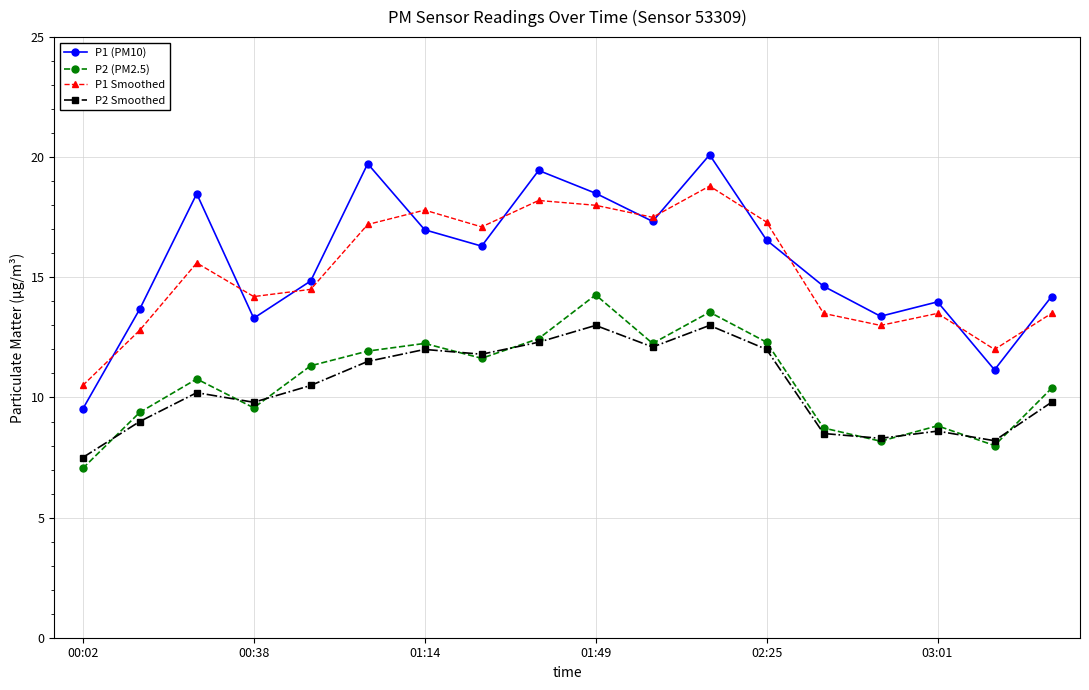

Rank the series by their maximum value, from lowest to highest.

P2 Smoothed, P2 (PM2.5), P1 Smoothed, P1 (PM10)